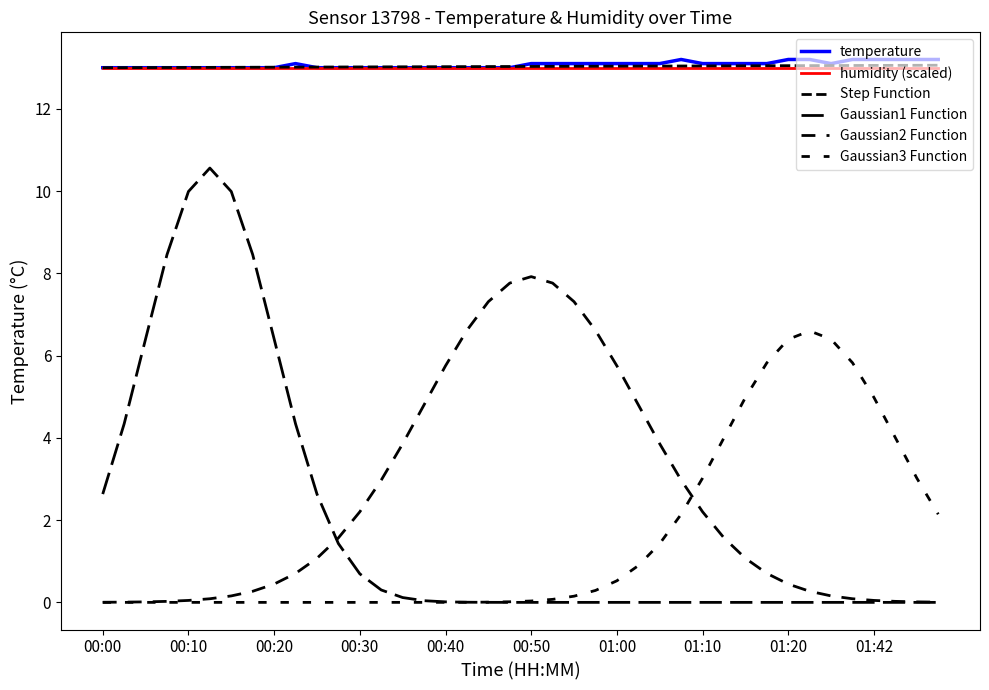

True or false: Gaussian1 Function and Gaussian3 Function cross at least once.

True